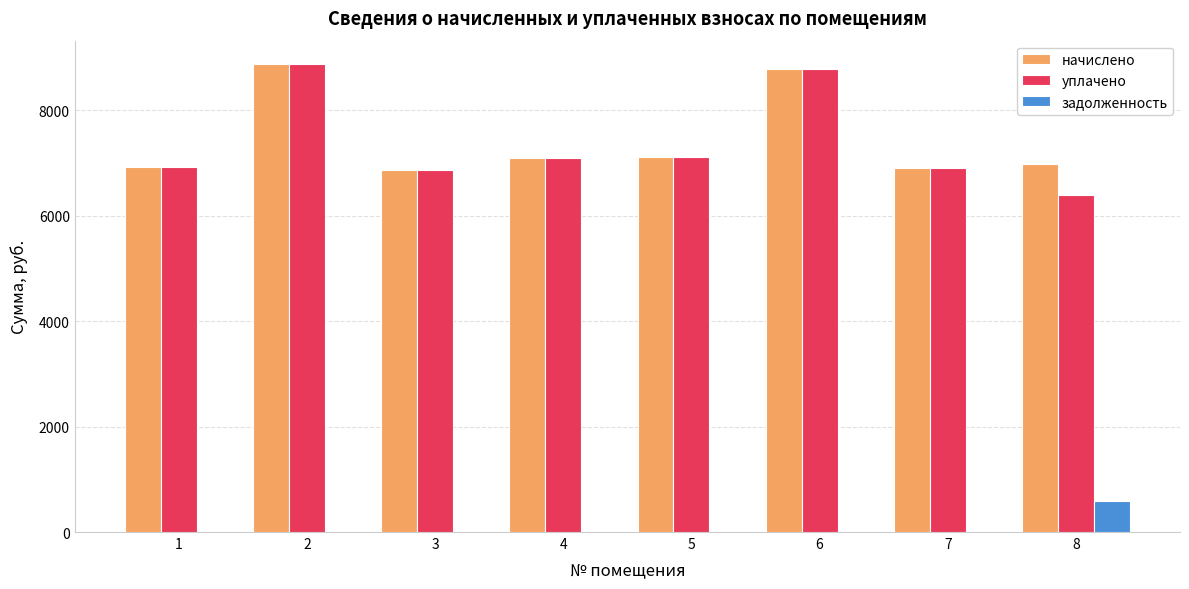

What is the greatest value displayed?

8876.8